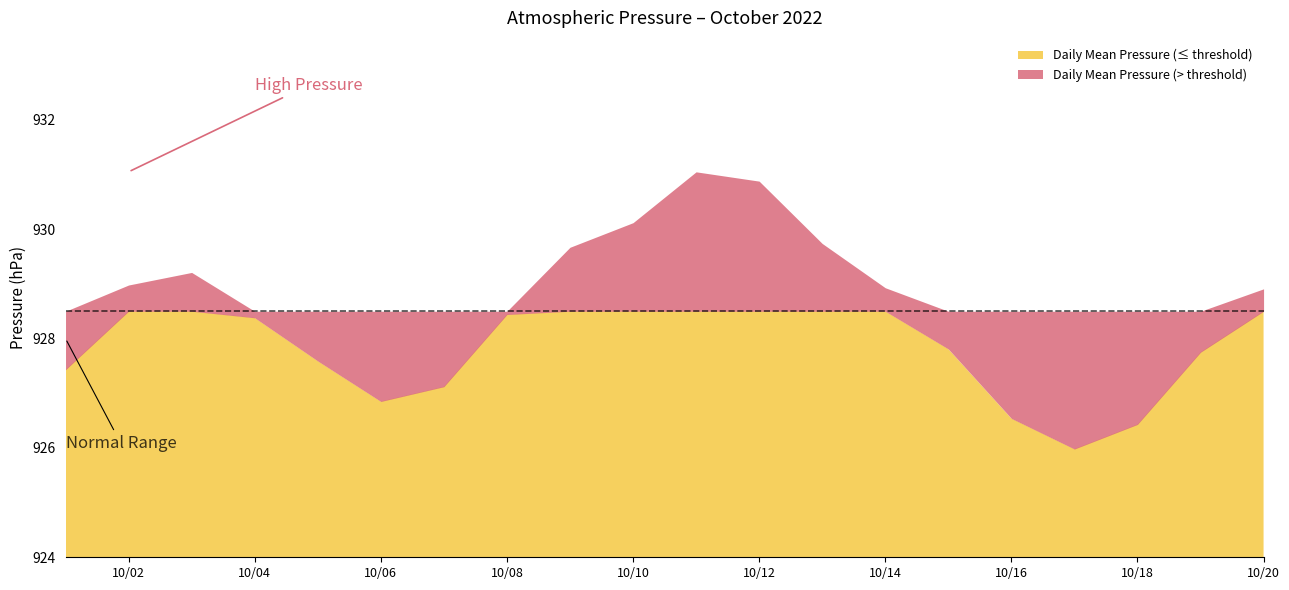

How many values exceed 928?

11